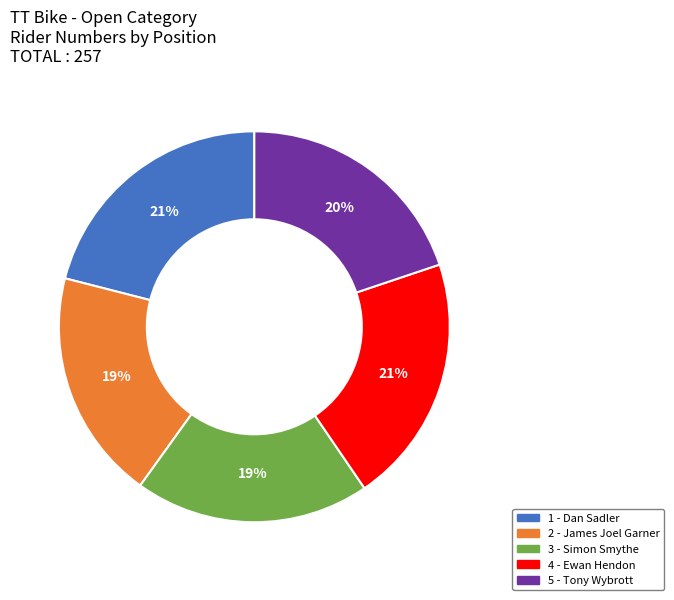

How many slices are in this pie chart?

5